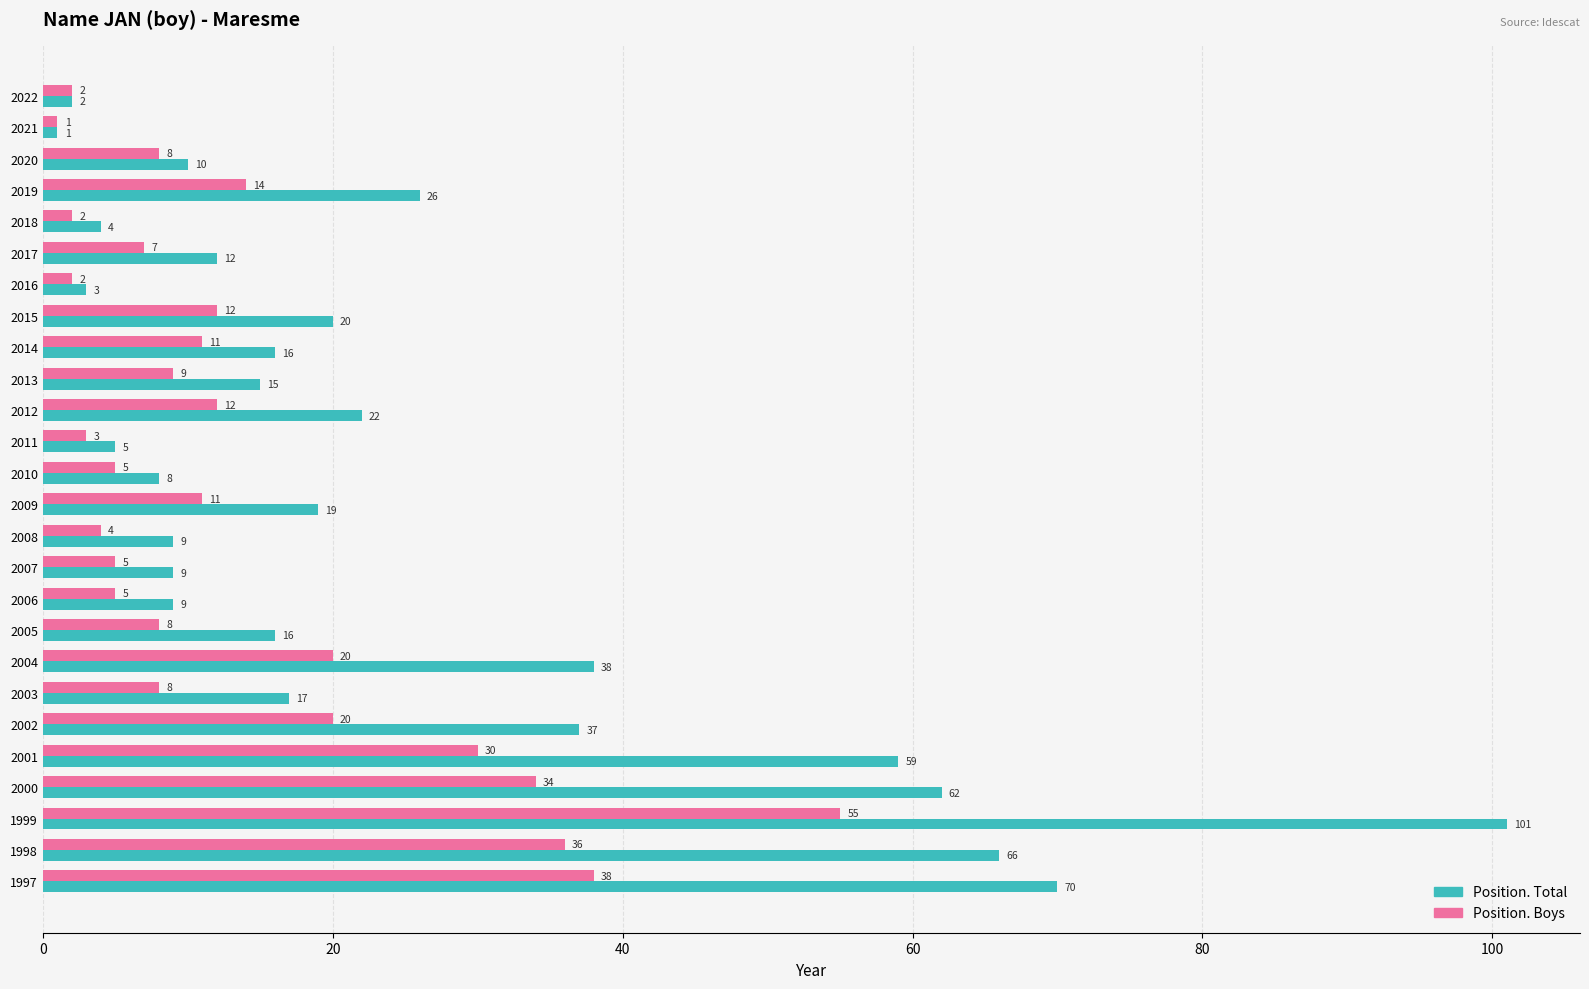

What is the difference between the Position. Boys values at 2016 and 2020?

6